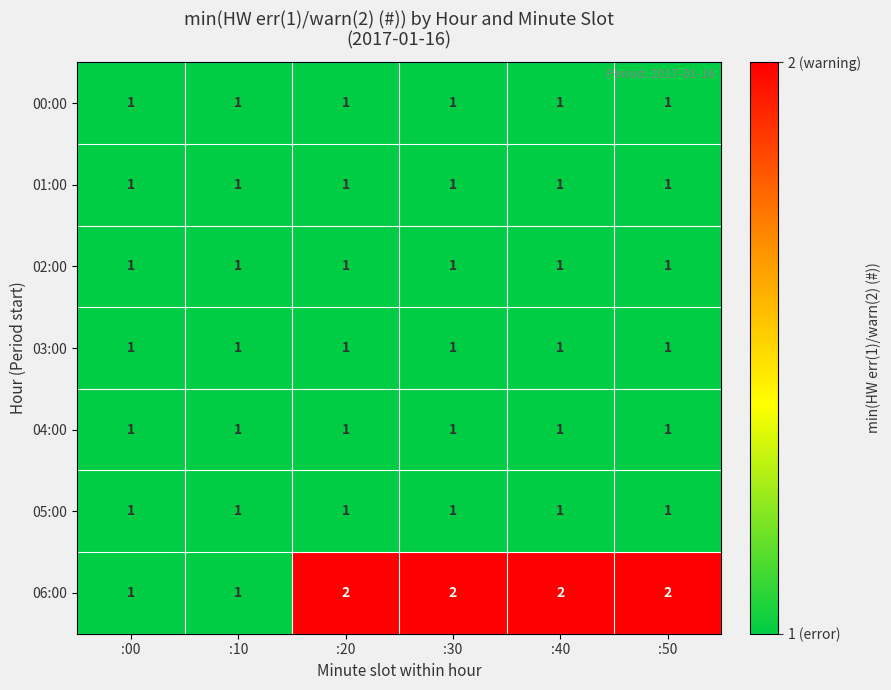

Which series has the largest total across all categories?

06:00